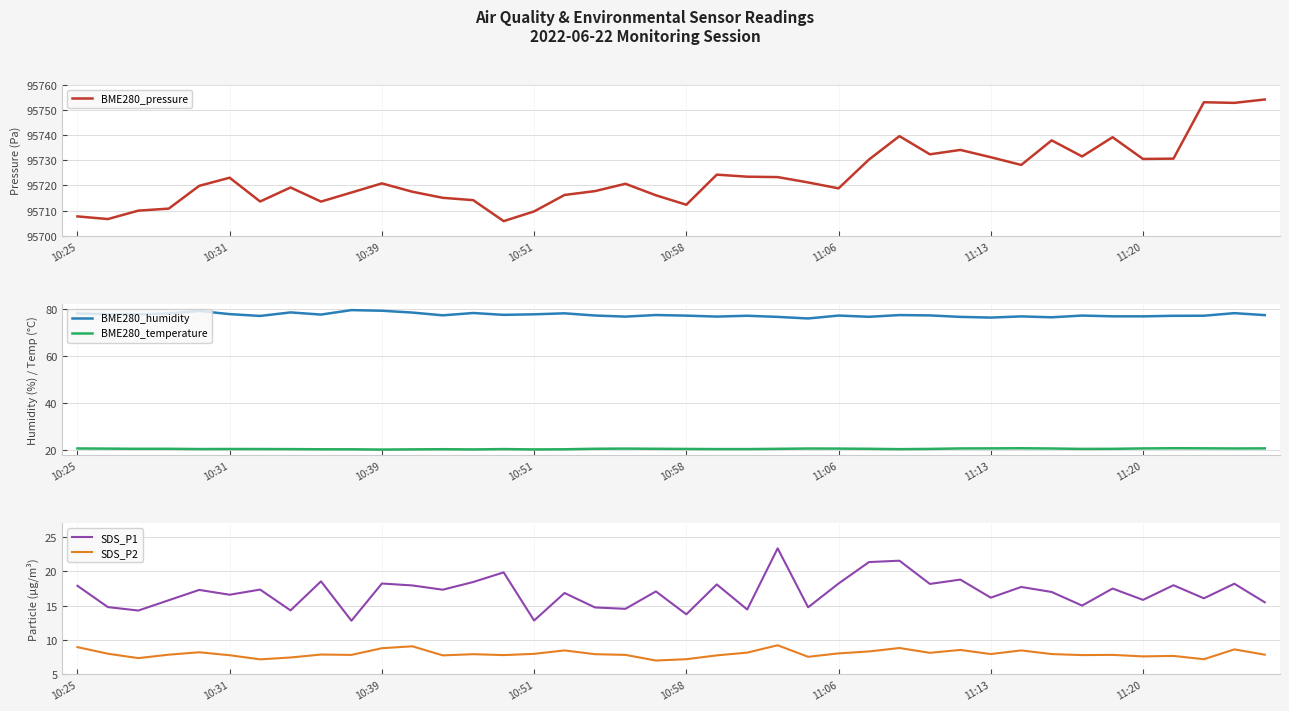

The value of SDS_P1 at 10:39 is 18.2. True or false?

True